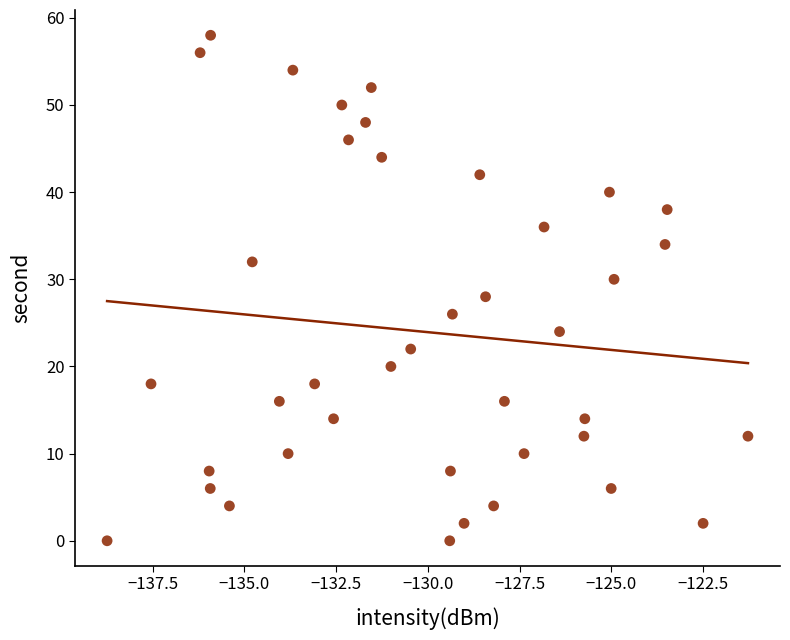

What is the range of Y values (max minus min)?

58